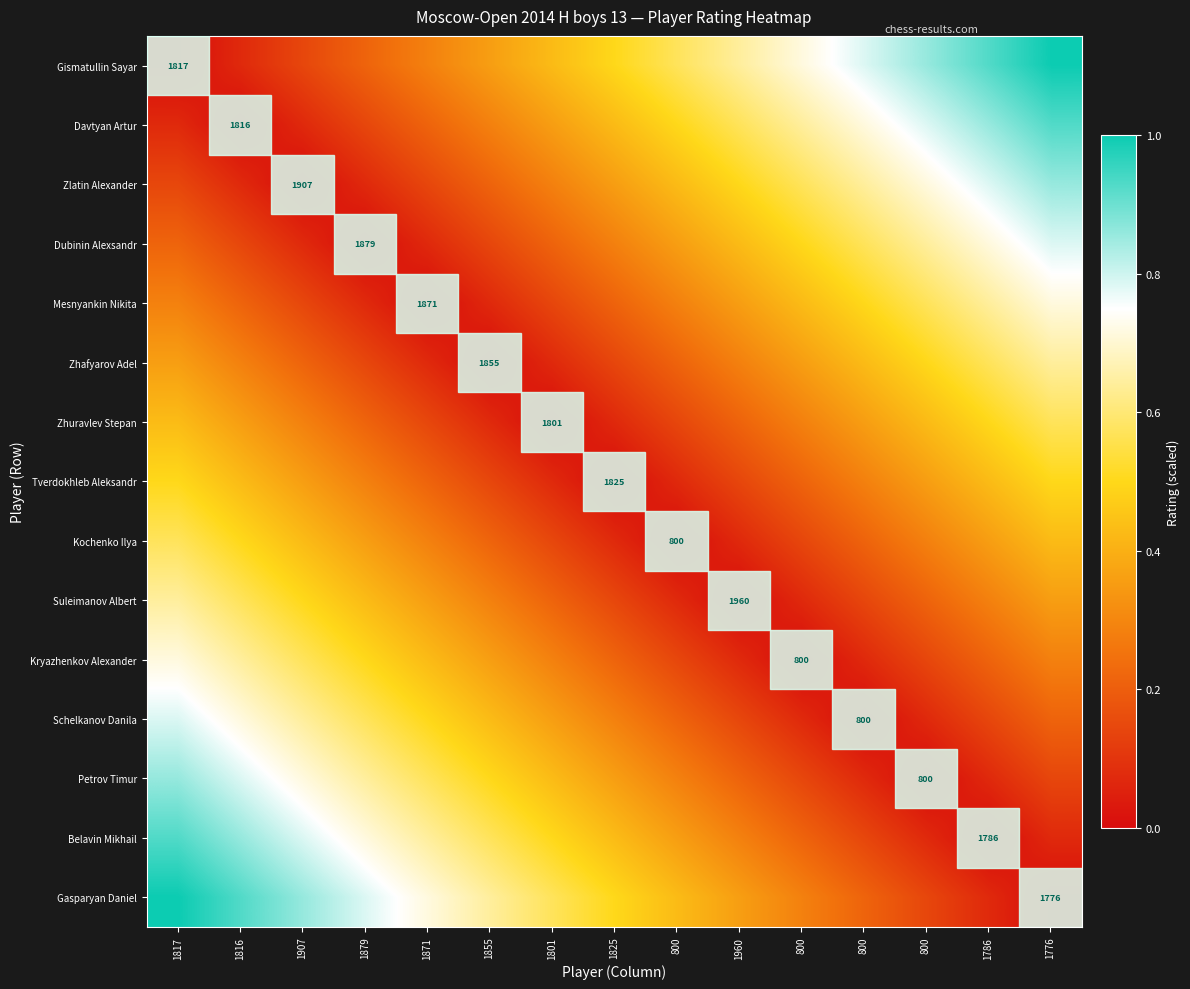

The Gismatullin Sayar series shows 0.3 at 1871. True or false?

True